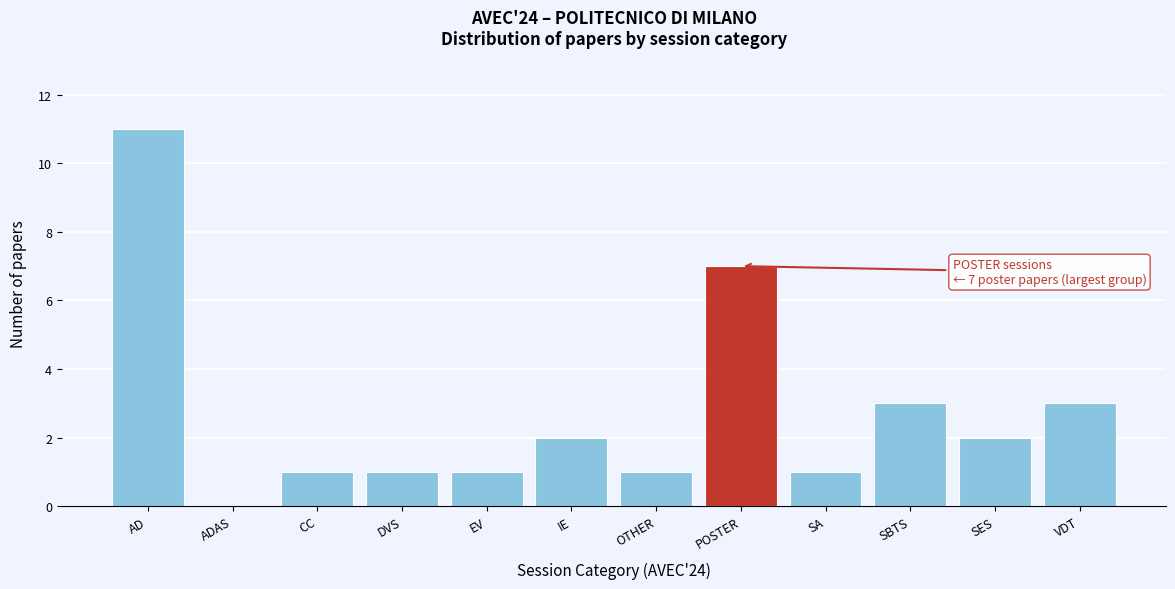

Reading right to left, what are all the values shown in this chart?

VDT=3	SES=2	SBTS=3	SA=1	POSTER=7	OTHER=1	IE=2	EV=1	DVS=1	CC=1	ADAS=0	AD=11